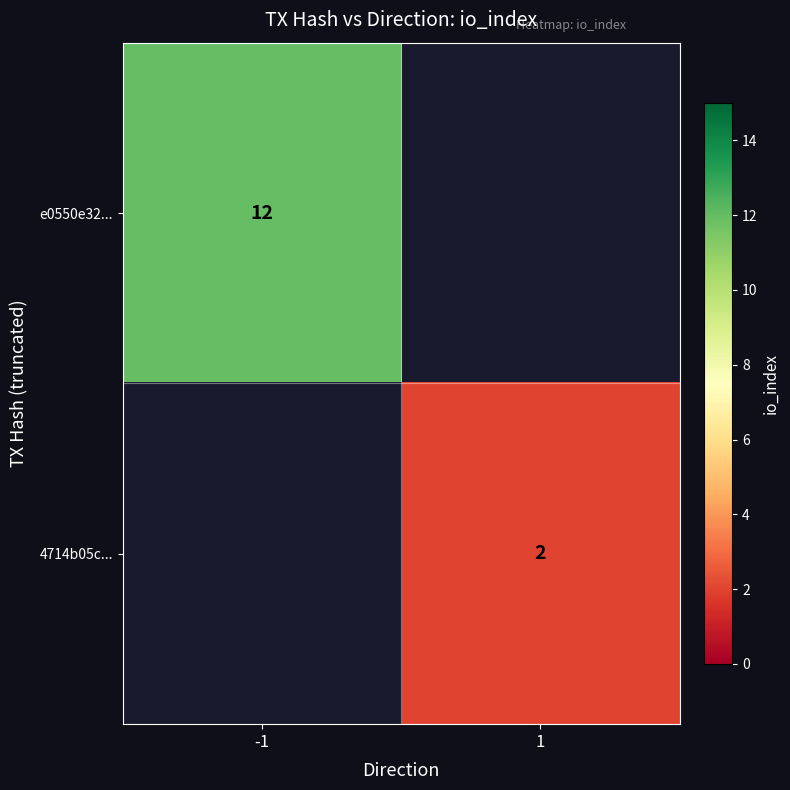

The 4714b05c... series shows 2 at 1. True or false?

True